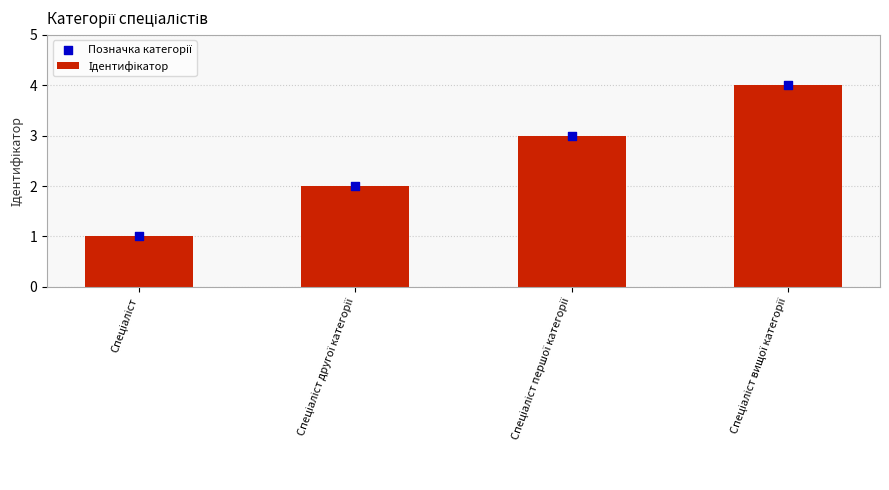

At which category is the sum across all series the highest?

Спеціаліст вищої категорії